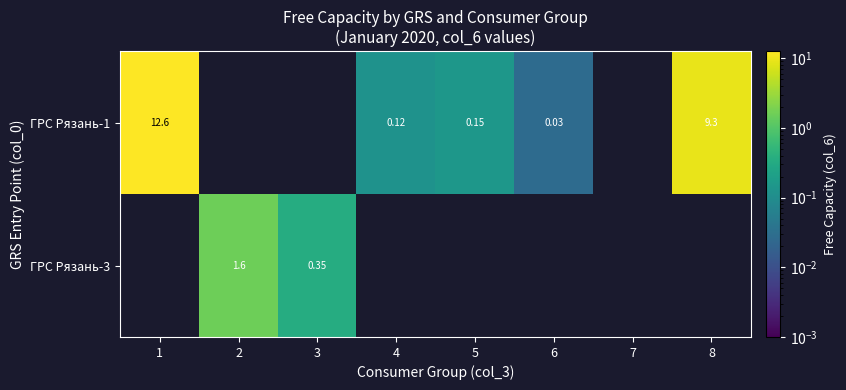

Between 6 and 8, which series saw the biggest shift?

ГРС Рязань-1